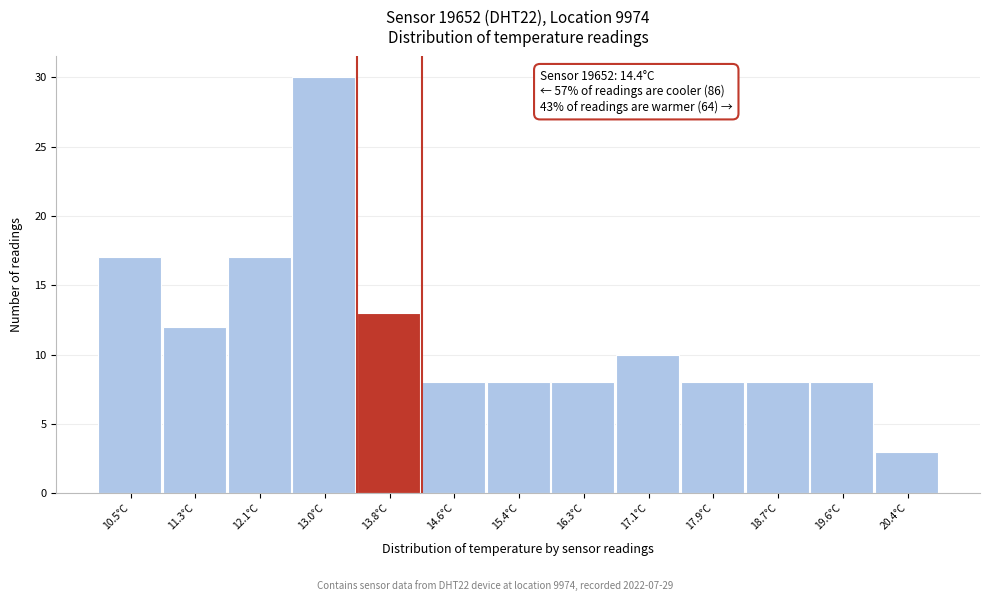

Reading left to right, extract all data points from this chart.

17	12	17	30	13	8	8	8	10	8	8	8	3